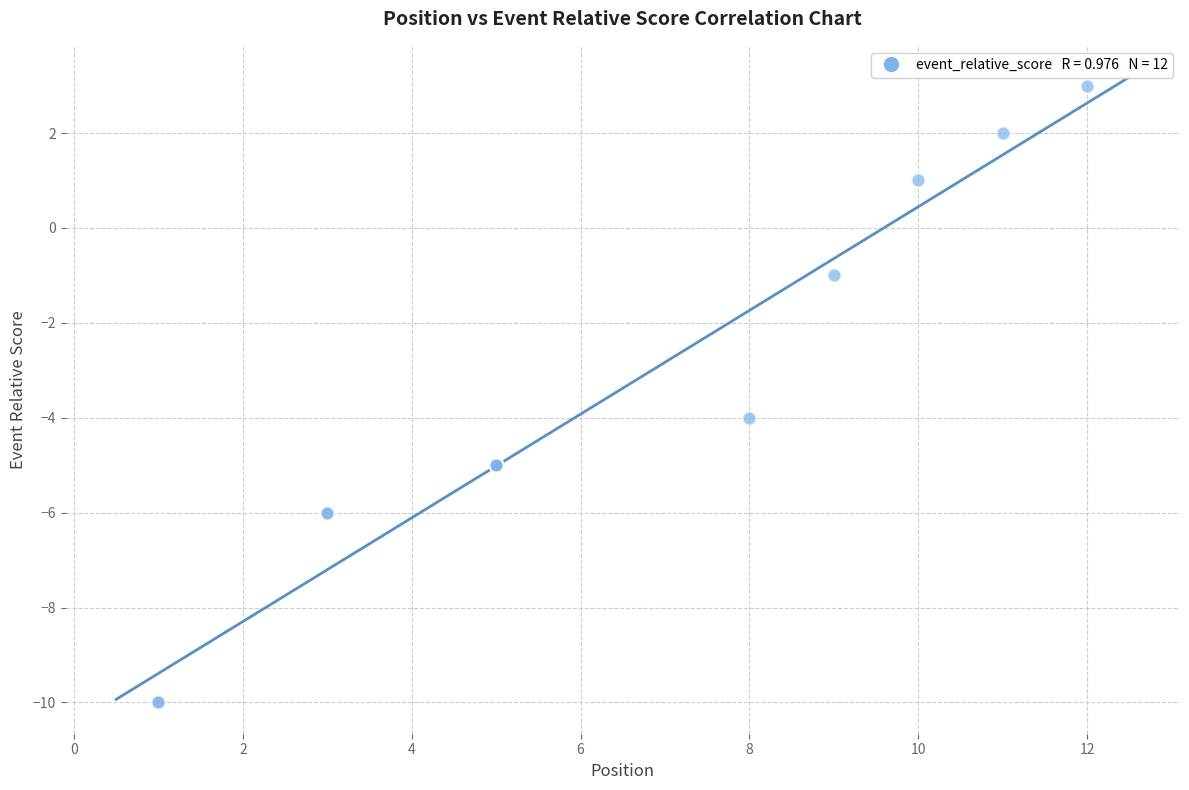

What Y value in the scatter plot is closest to -3?

-4